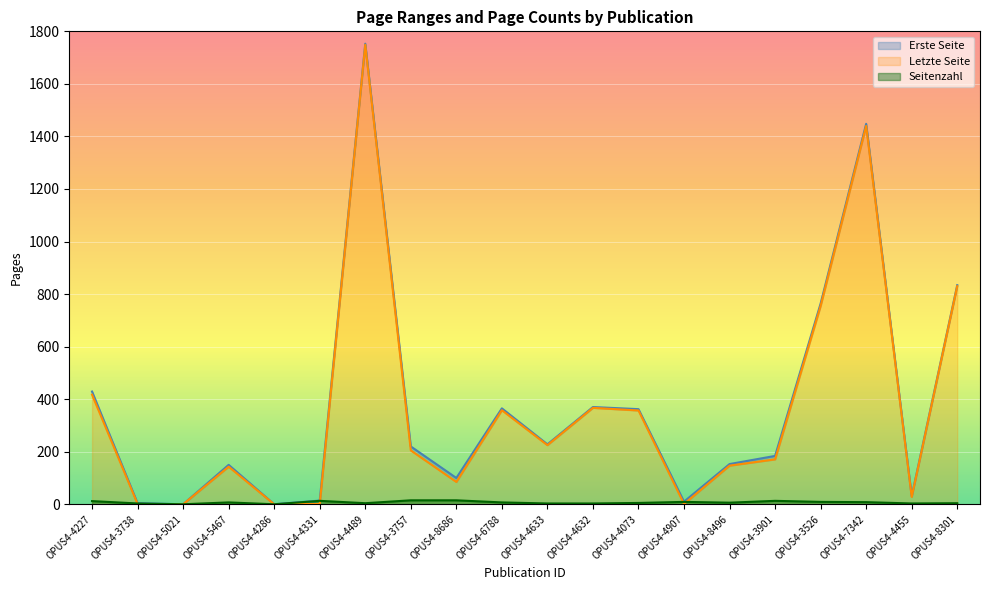

Rank the series at OPUS4-4227 from highest to lowest value.

Letzte Seite, Erste Seite, Seitenzahl